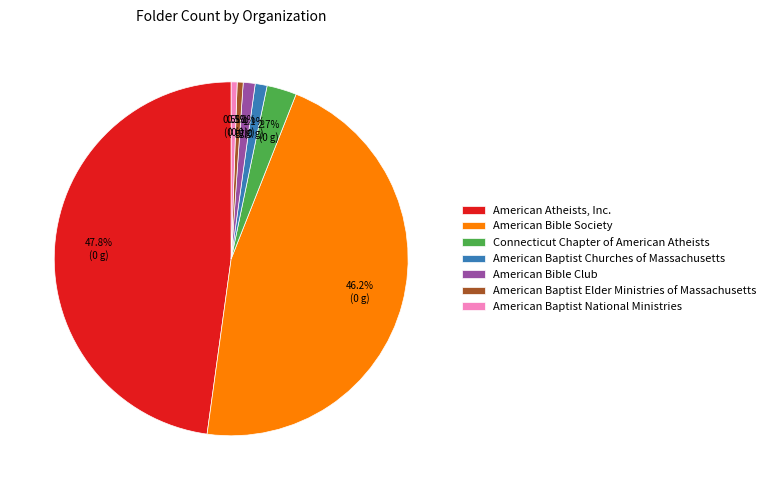

The American Bible Club slice represents 1% of the pie. True or false?

True